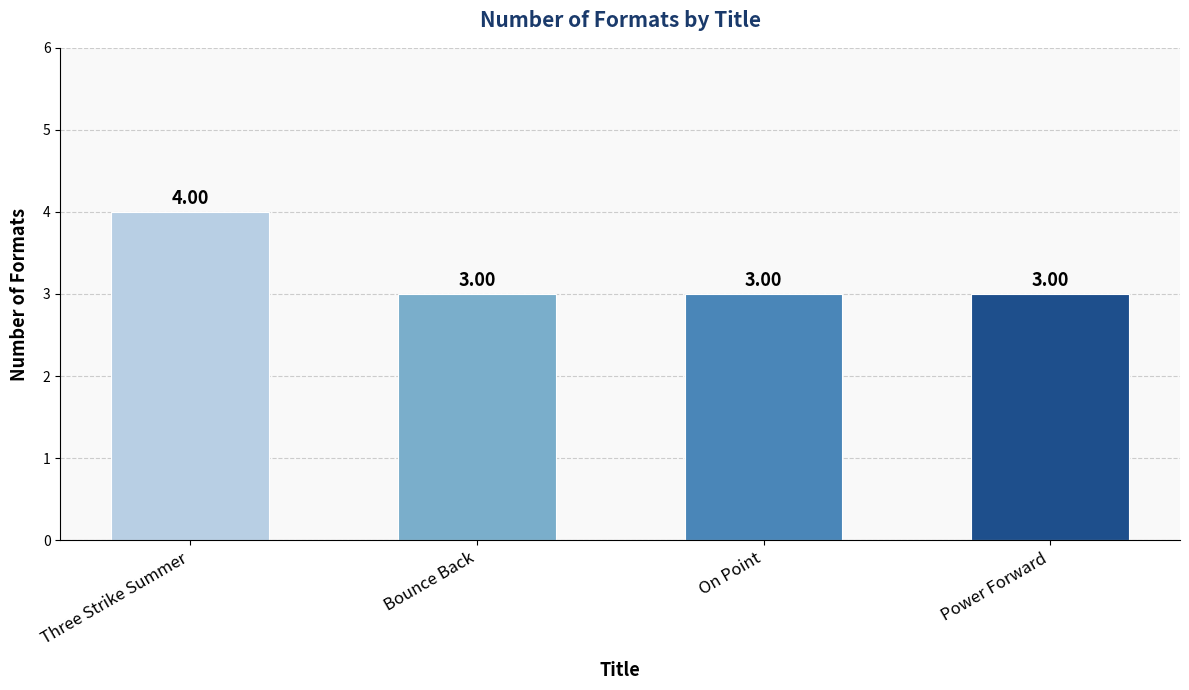

How many data points are above 3?

1